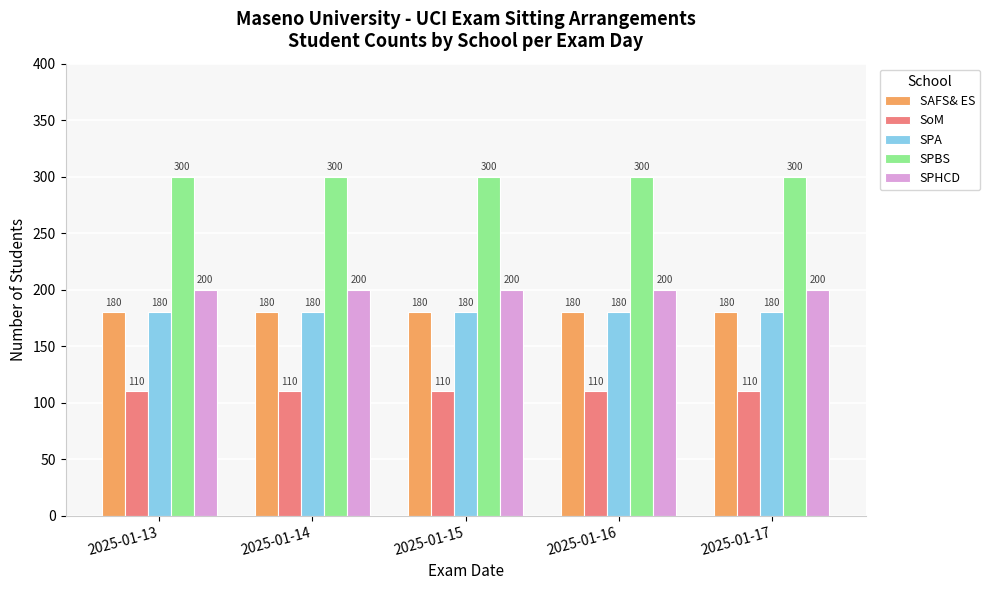

What is the average value of the SPHCD series?

200